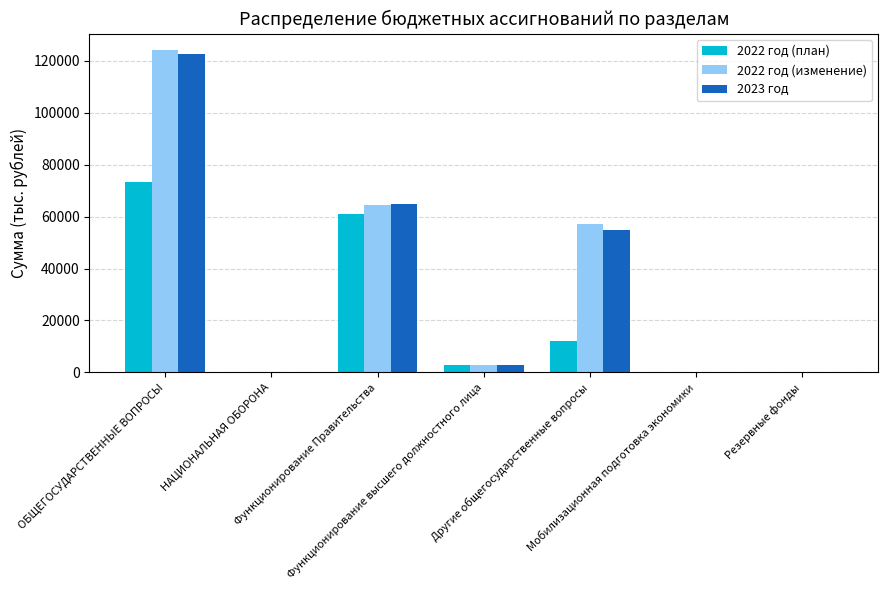

What is the highest value of the 2022 год (план) series?

73321.6